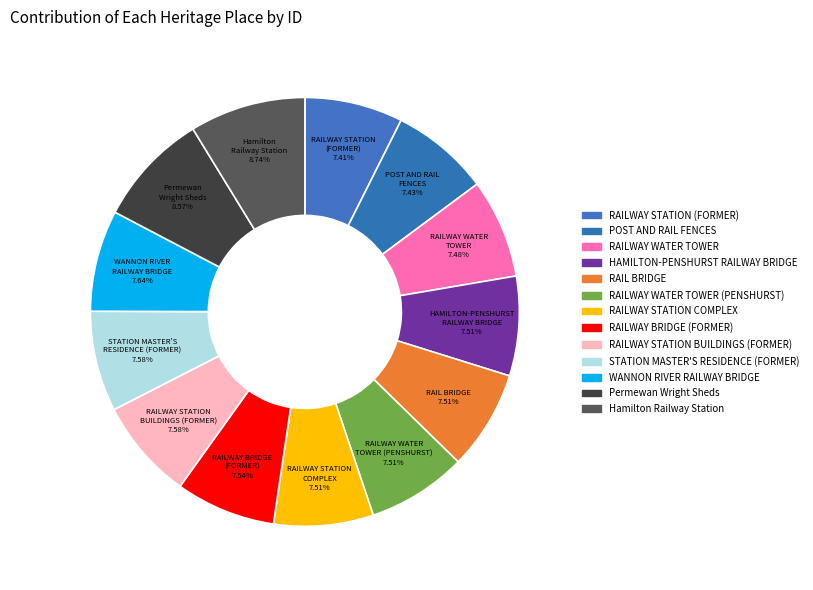

Is there any slice that represents more than half of the pie?

No